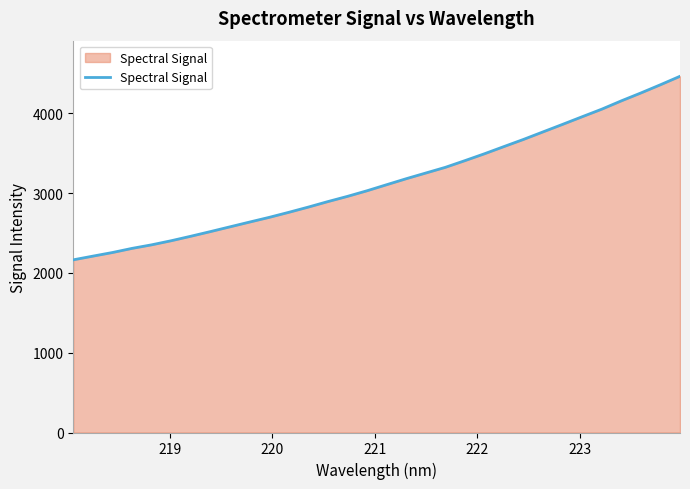

What is the smallest value displayed?

2165.1